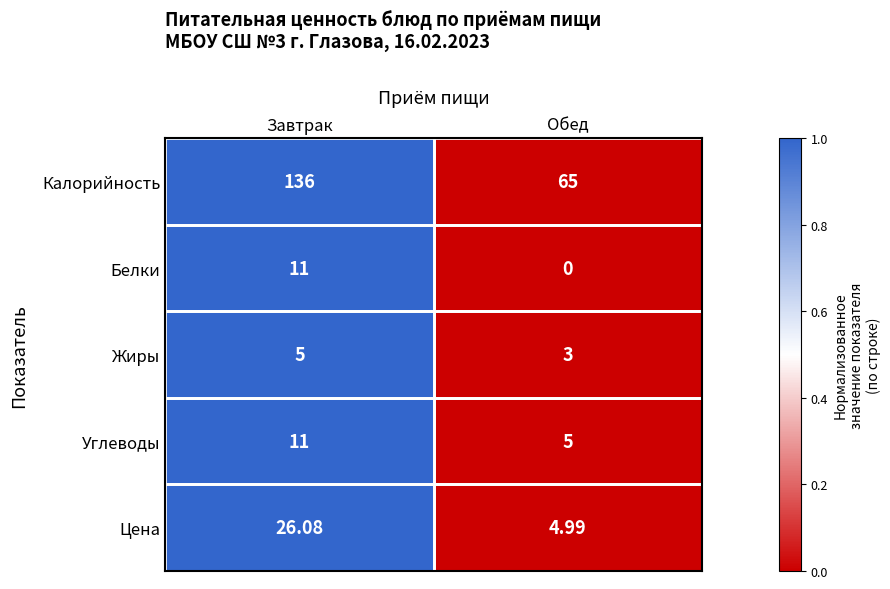

How many distinct data groups are displayed?

5